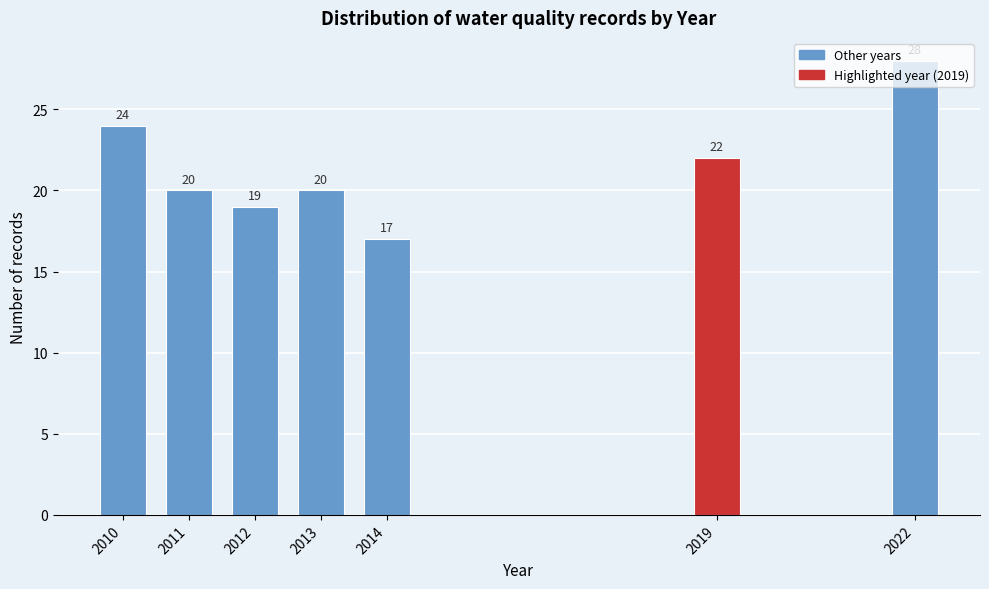

What is the value of the 6th bar from the left?

22